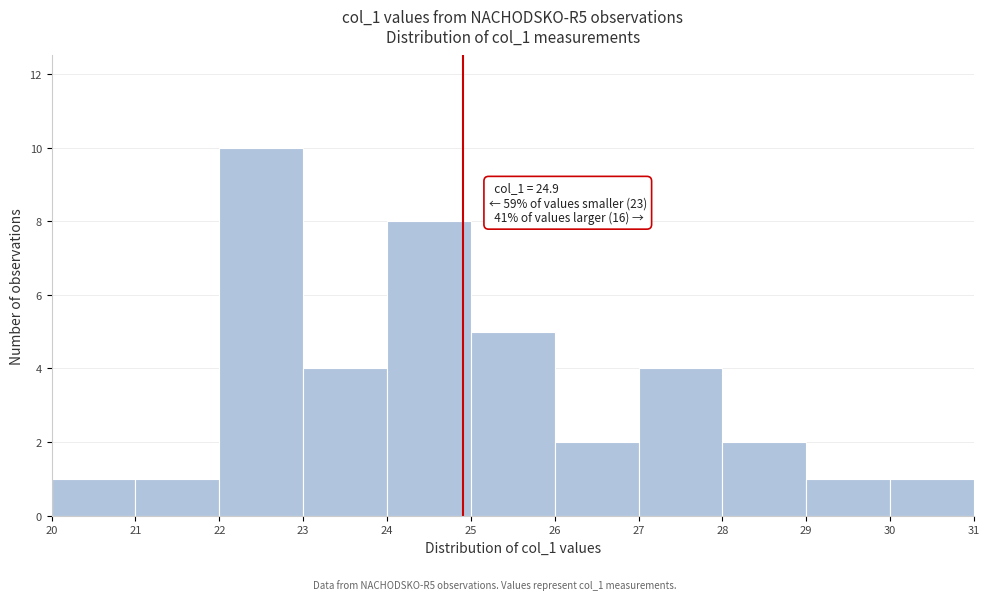

Which range on the x-axis has the tallest bar?

22 to 23